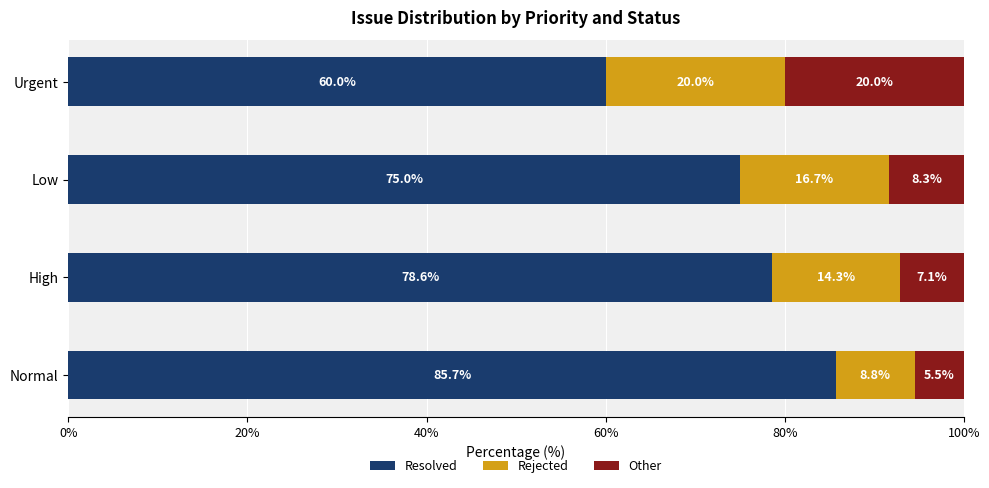

Count the number of data series in this chart.

3